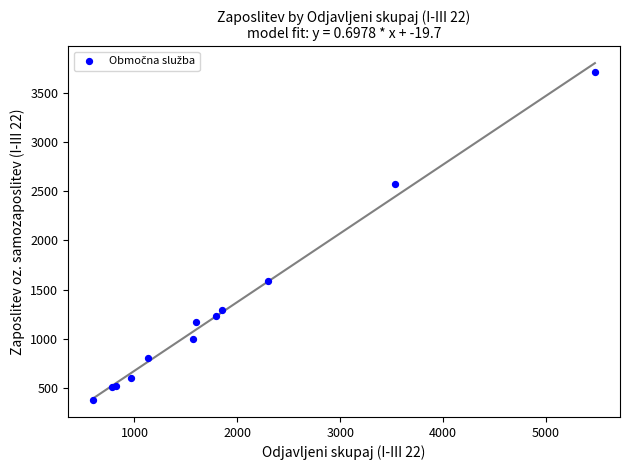

What Y value in the scatter plot is closest to 2046?

1585